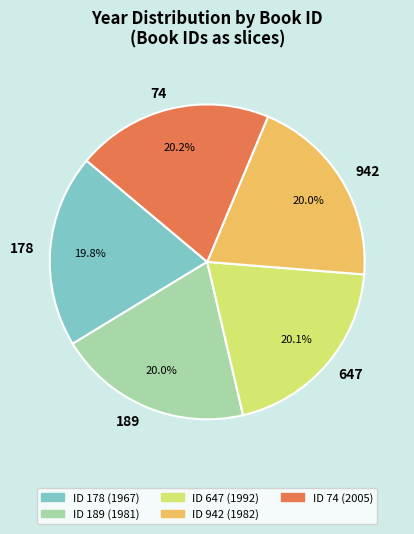

True or false: 189 accounts for 13% of the total.

False